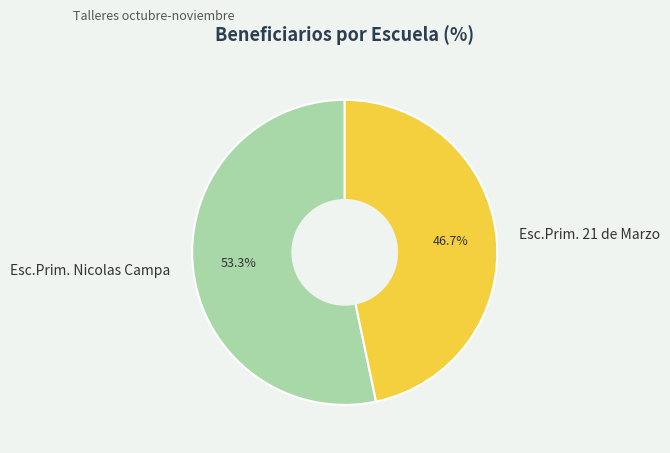

What portion of the pie excludes Esc.Prim. Nicolas Campa?

46.7%